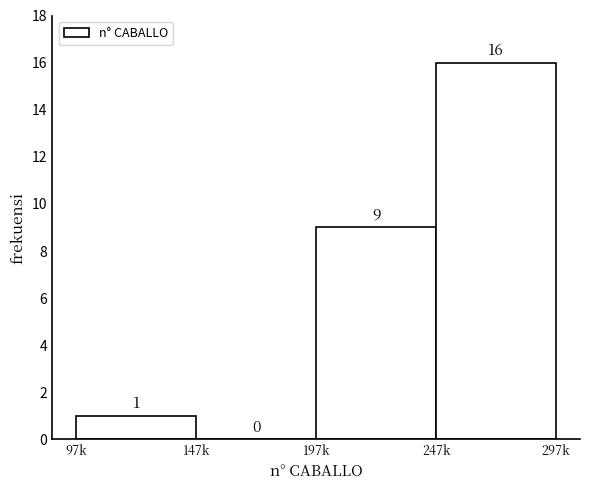

Reading left to right, list all the values displayed in this chart.

97k=1	147k=0	197k=9	247k=16